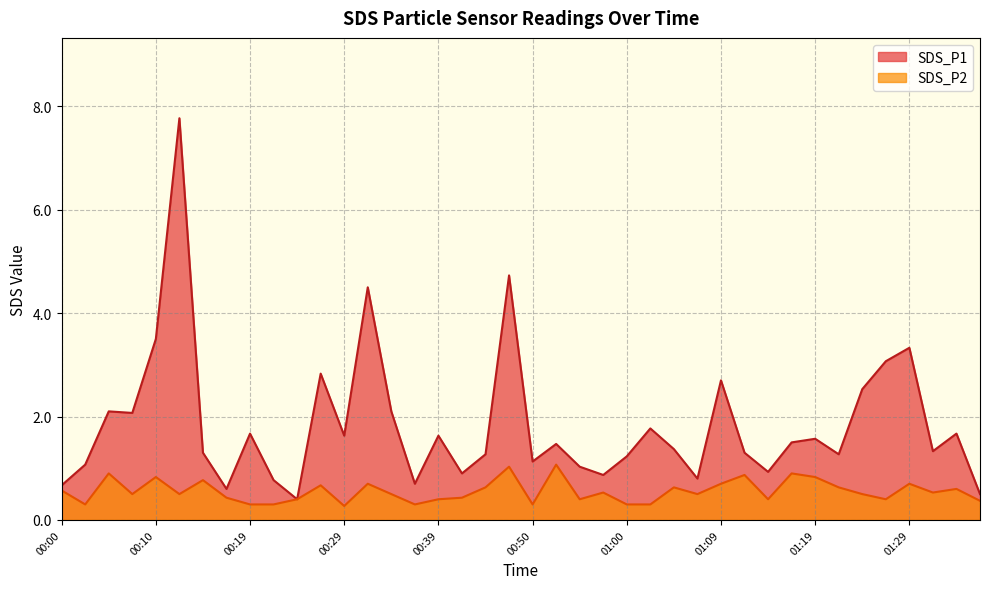

What is the value of the SDS_P1 point at the 2nd from the left?

1.1